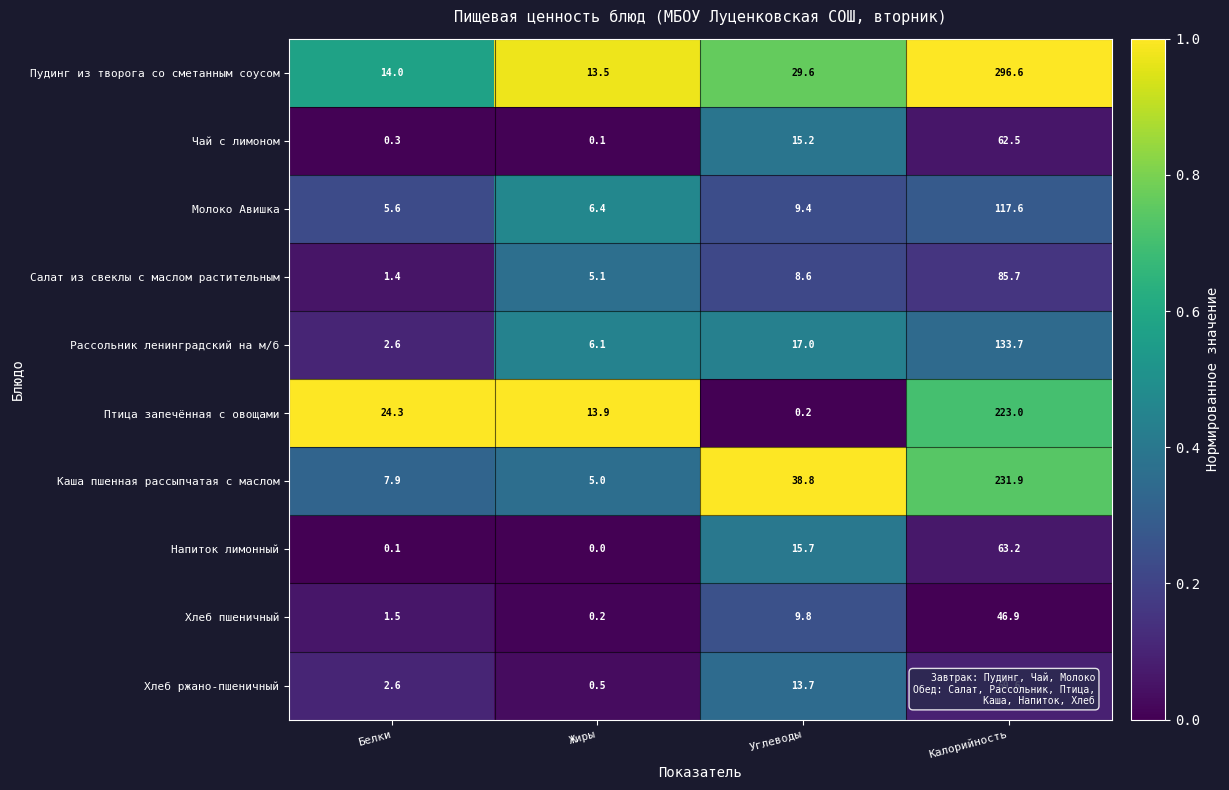

The Хлеб пшеничный series shows 1.5 at Белки. True or false?

True